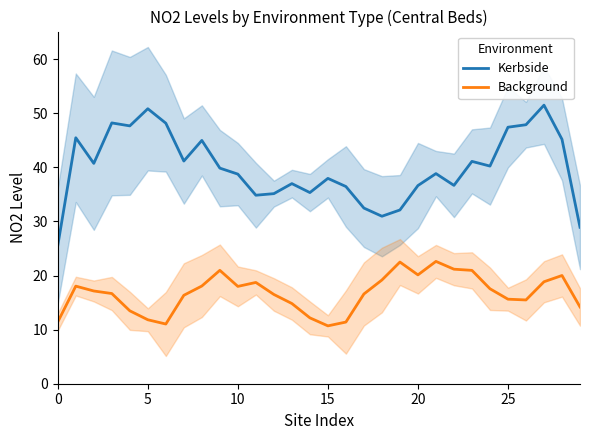

What is the average value of the Kerbside series?

39.9